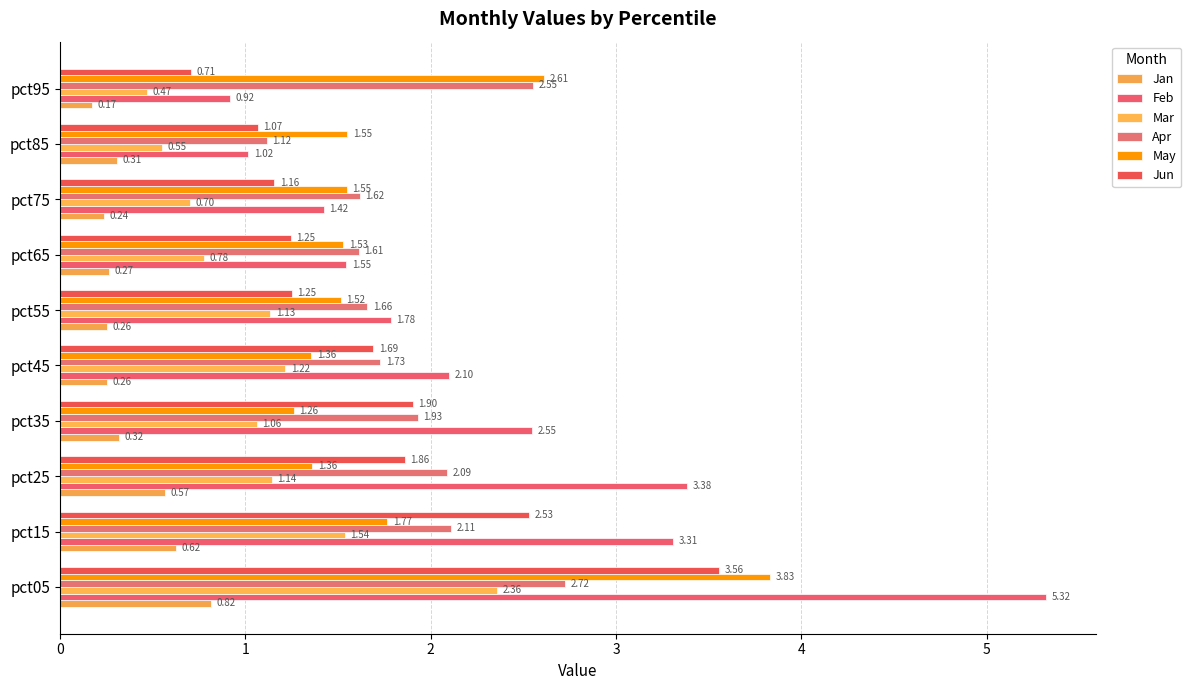

What is the average value of the Jan series?

0.4